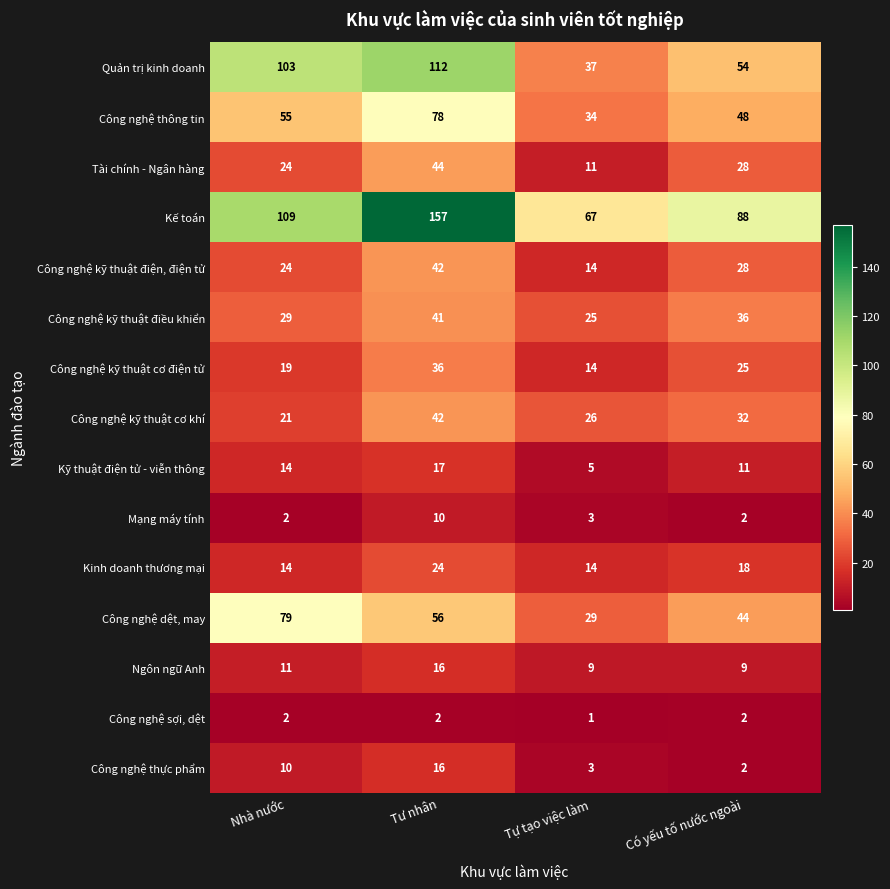

Which category has the lowest value in the Tài chính - Ngân hàng series?

Tự tạo việc làm